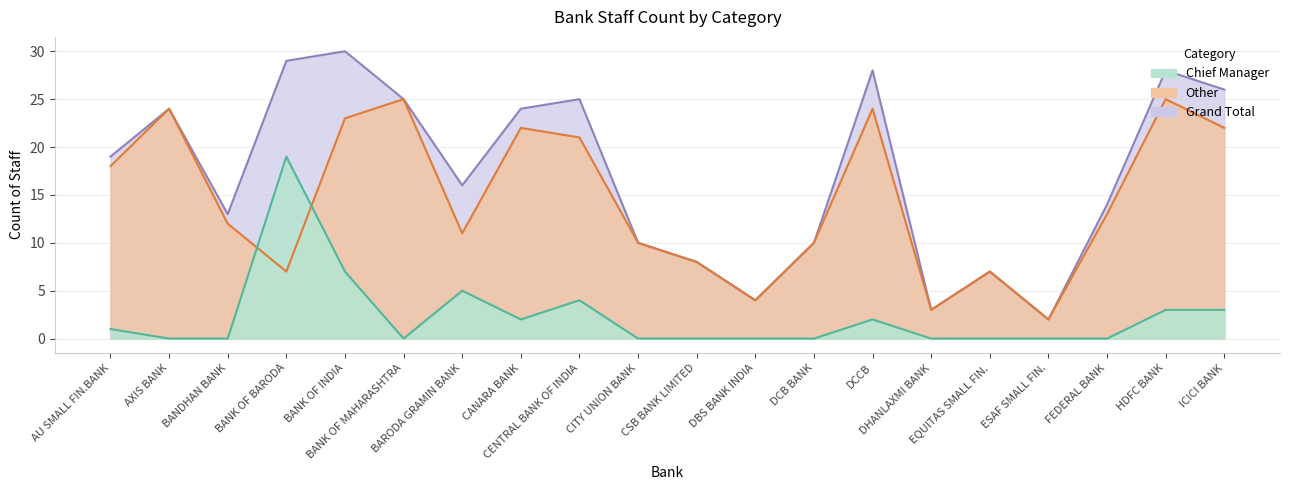

What is the difference between the Other values at AU SMALL FIN.BANK and EQUITAS SMALL FIN.?

11